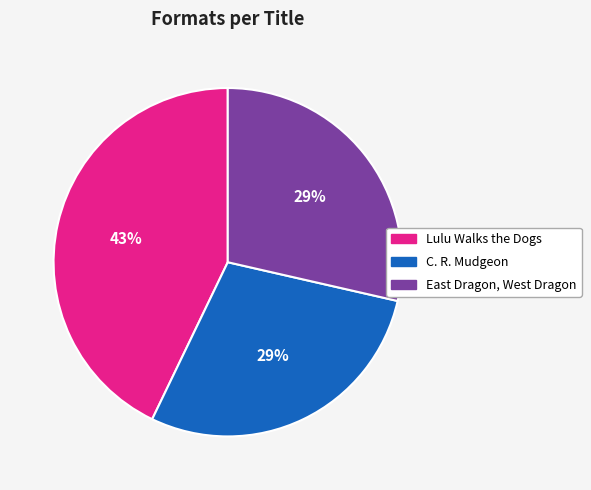

Combined, do C. R. Mudgeon and East Dragon, West Dragon account for over 50%?

Yes